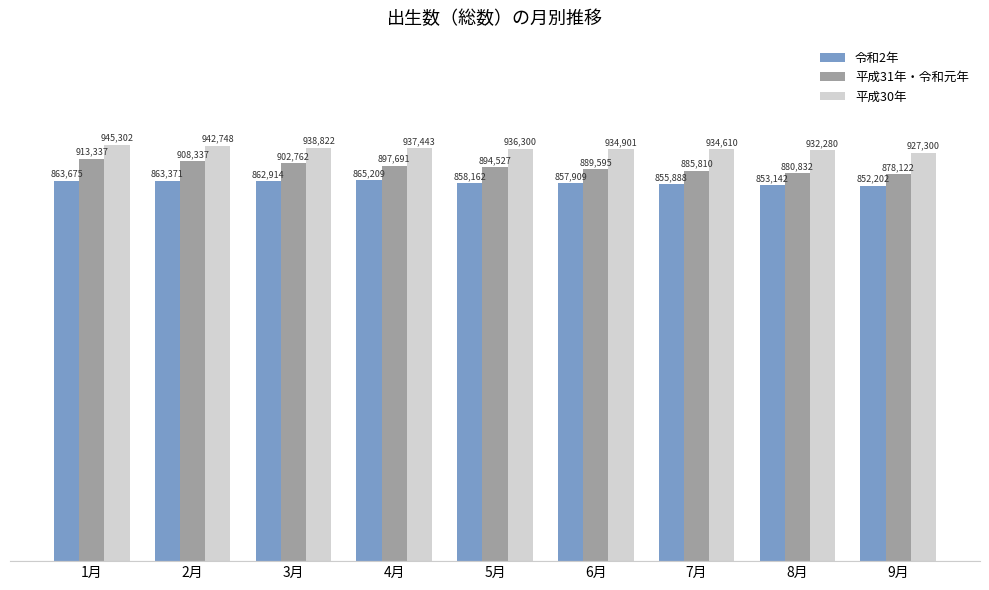

What is the difference between the maximum and second lowest values in the 平成30年 series?

13022